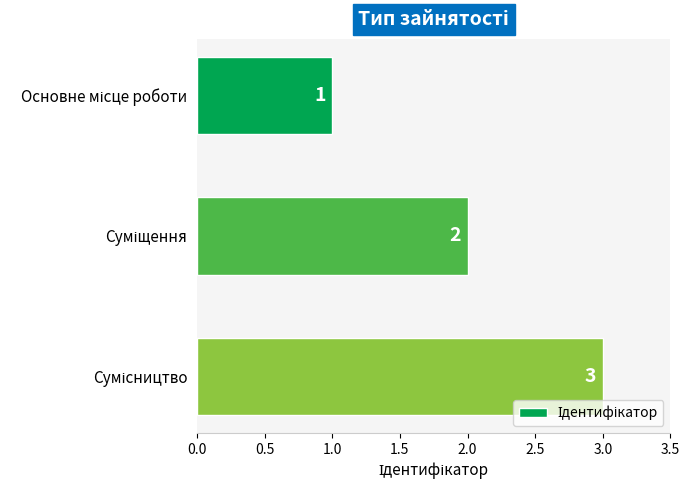

What is the maximum value shown in the chart?

3